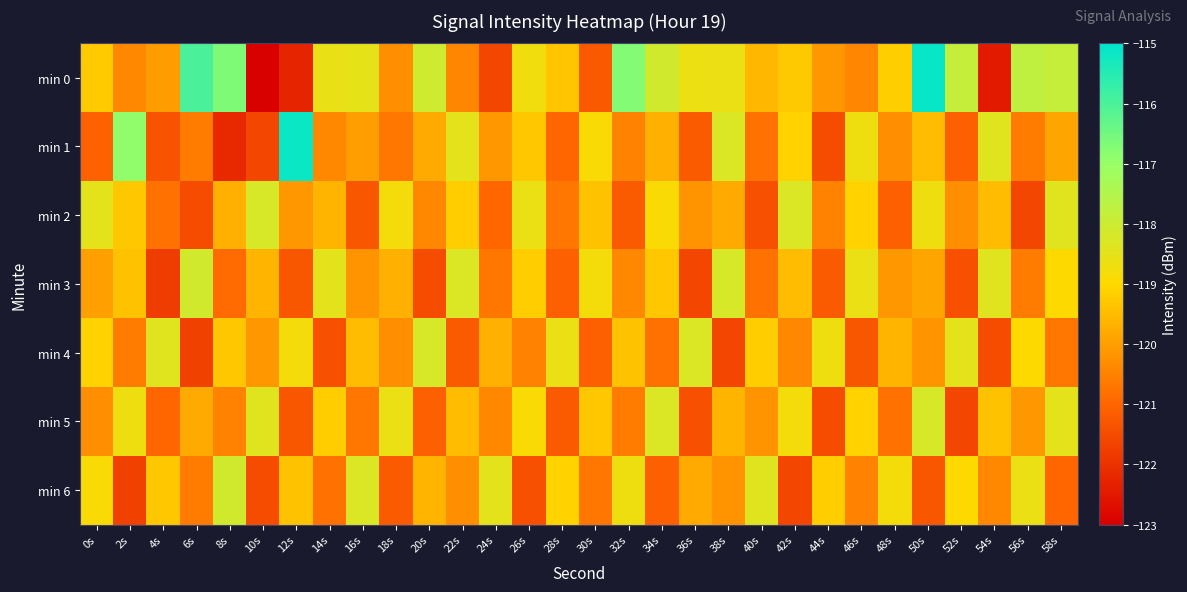

Rank the series by their maximum value, from lowest to highest.

min 2, min 4, min 5, min 3, min 6, min 1, min 0